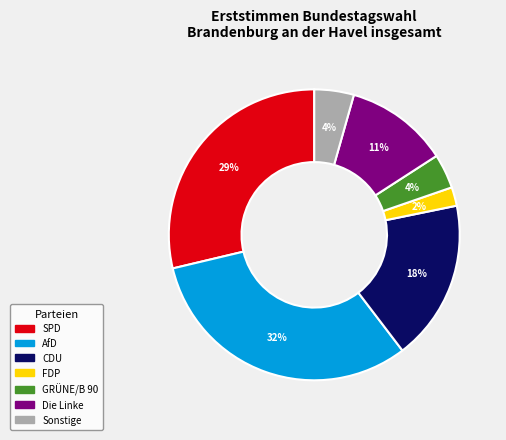

Is there any slice that represents more than half of the pie?

No